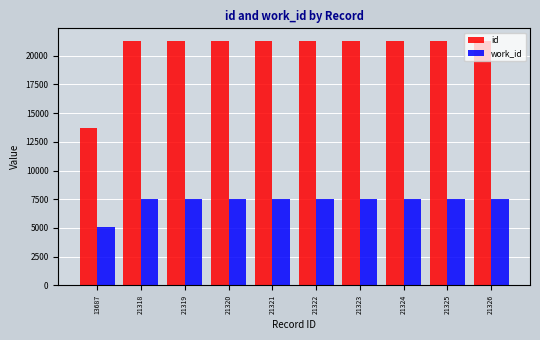

What is the approximate value of id at 21319, to the nearest 100?

21300